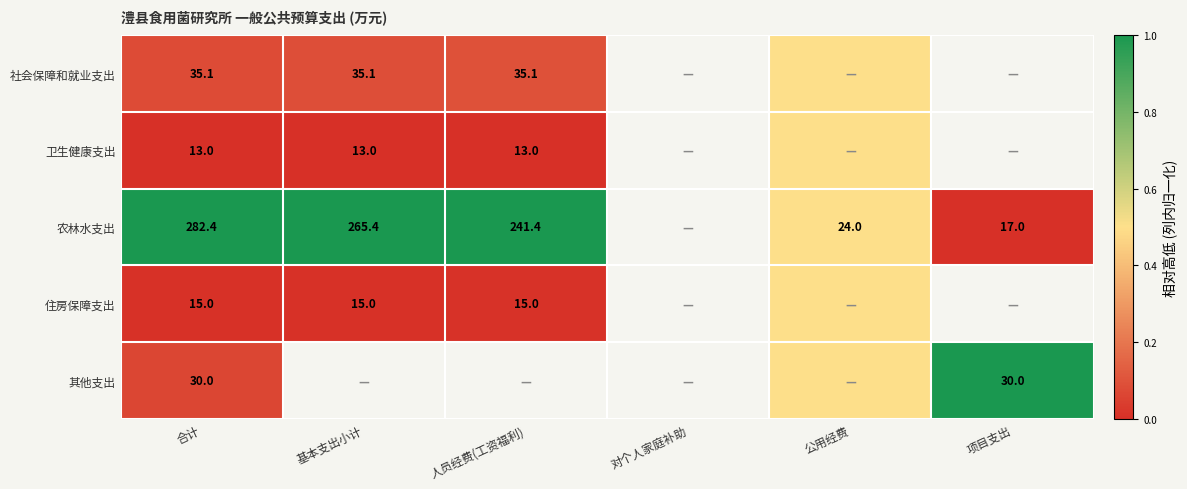

Is the value of 农林水支出 at 人员经费(工资福利) greater than the value of 社会保障和就业支出 at 人员经费(工资福利)?

Yes